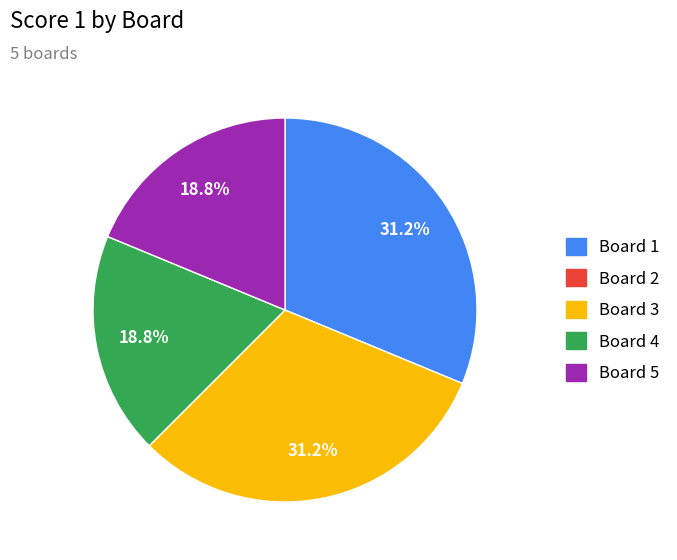

Is there a majority slice in this chart?

No